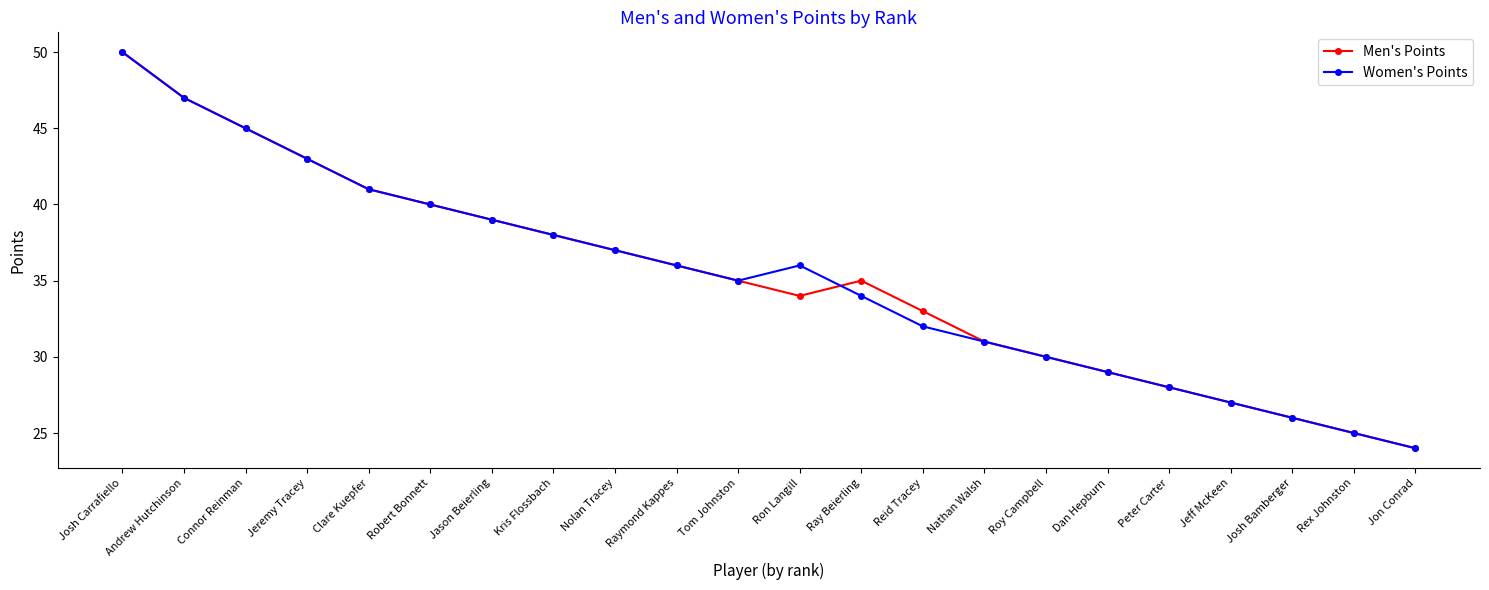

What are all the series names shown in the legend?

Men's Points, Women's Points